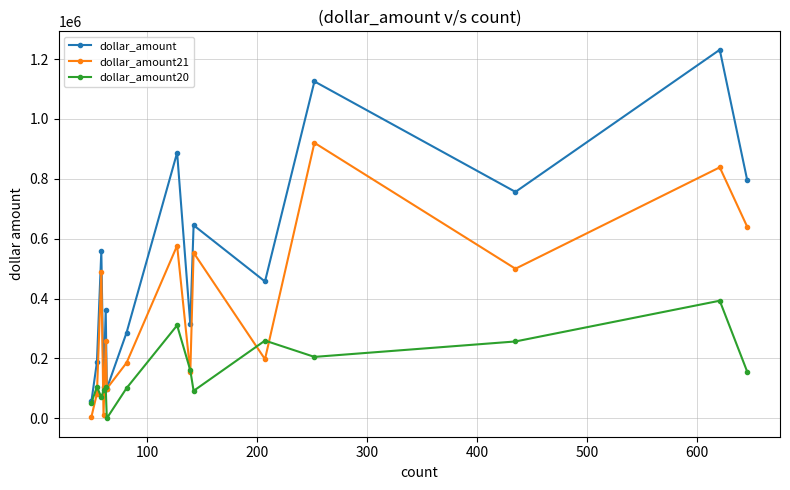

Which series has the widest spread of values?

dollar_amount